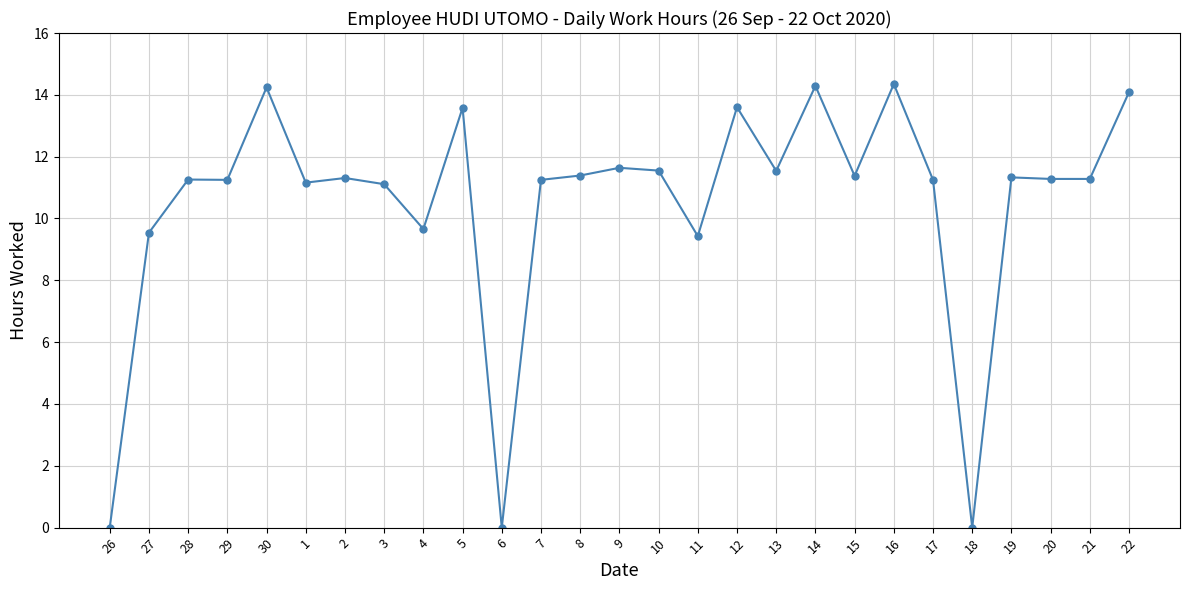

What is the sum of the values at 2 and 3?

22.4